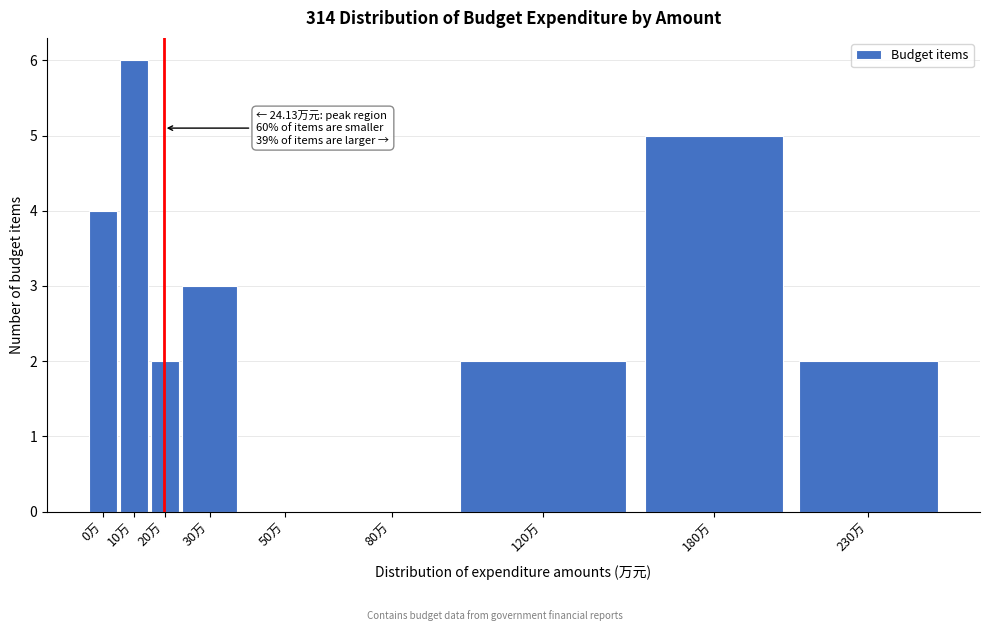

Reading right to left, list all the values displayed in this chart.

230万=2	180万=5	120万=2	80万=0	50万=0	30万=3	20万=2	10万=6	0万=4